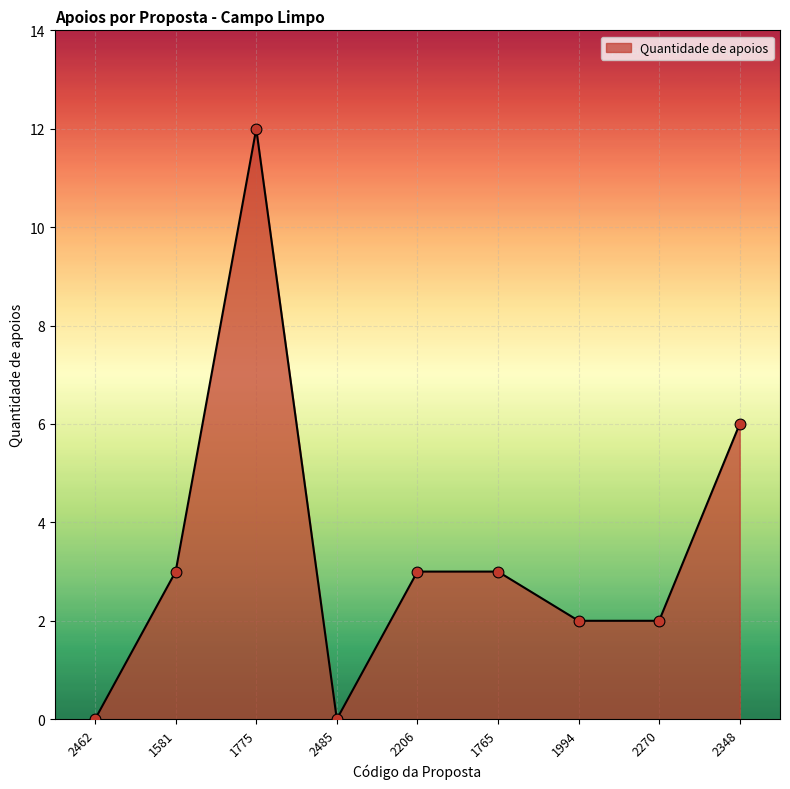

Which has a higher value, 1581 or 2462?

1581